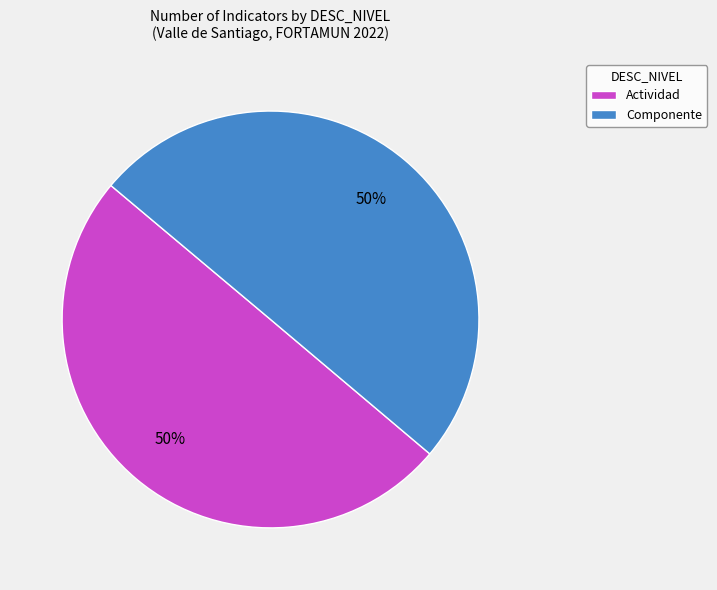

Count the number of slices in the pie.

2